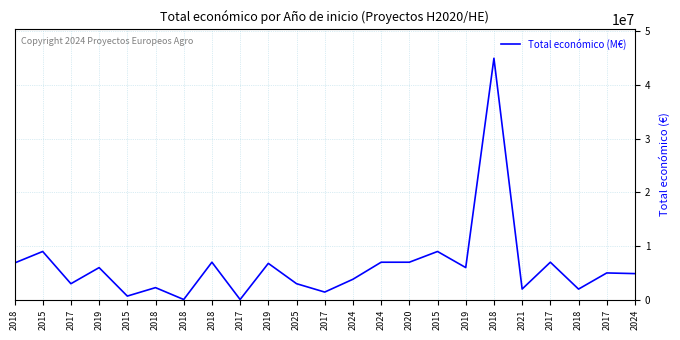

Does the chart have visible grid lines?

Yes